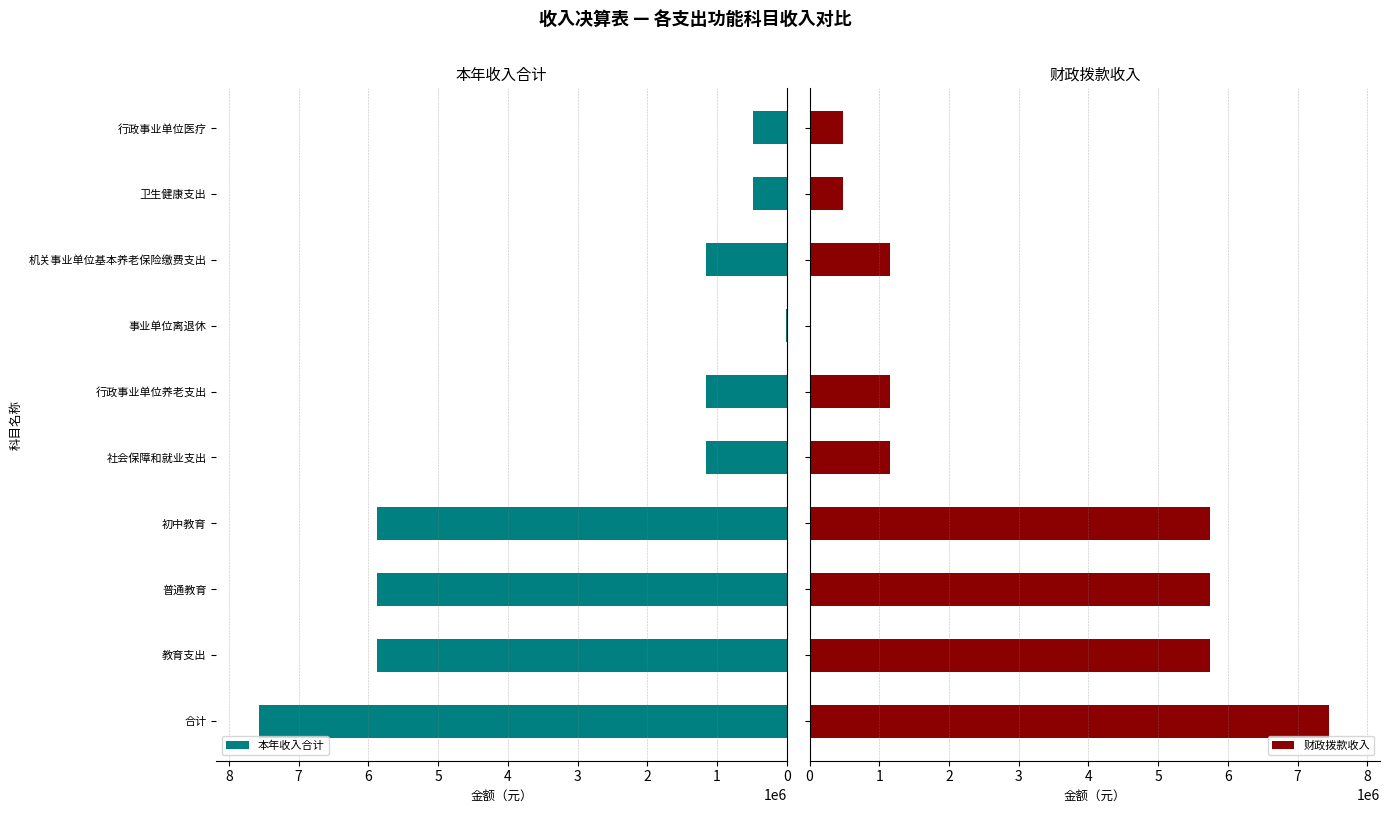

What is the maximum value shown in the chart?

7574945.7